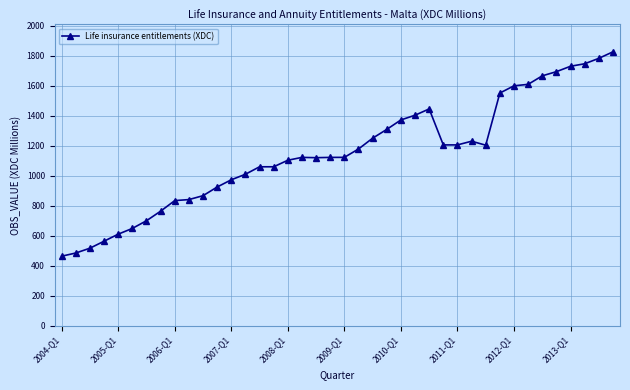

What is the smallest value displayed?

462.8